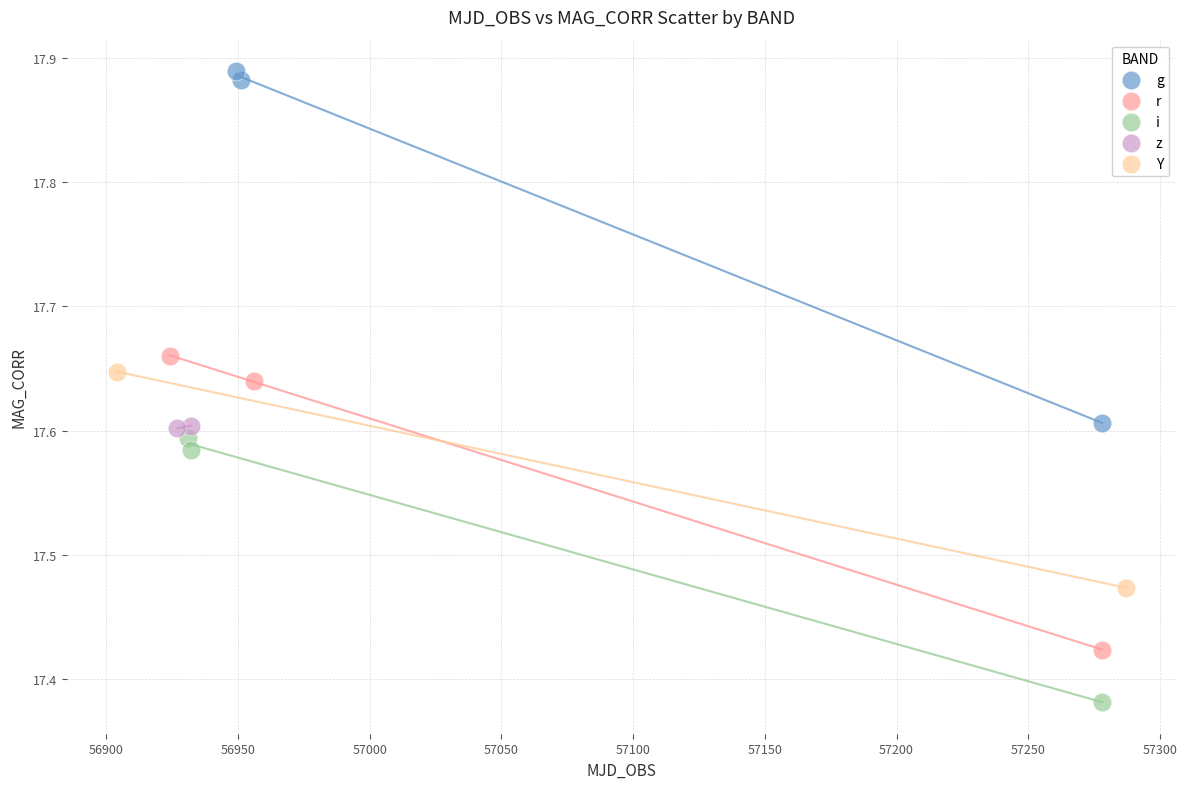

What are all the series names shown in the legend?

g, r, i, z, Y